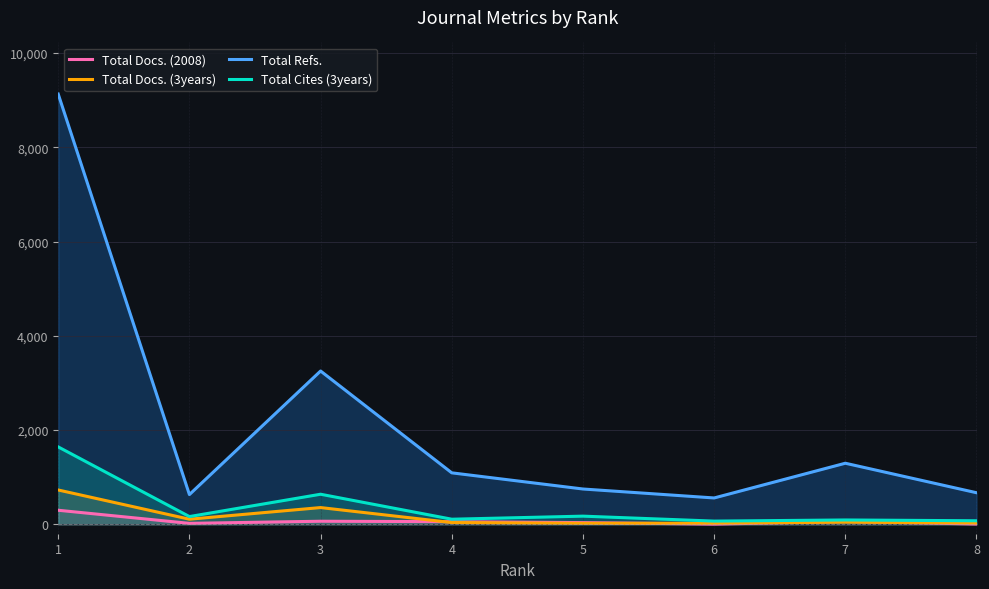

What are all the series names shown in the legend?

Total Docs. (2008), Total Docs. (3years), Total Refs., Total Cites (3years)